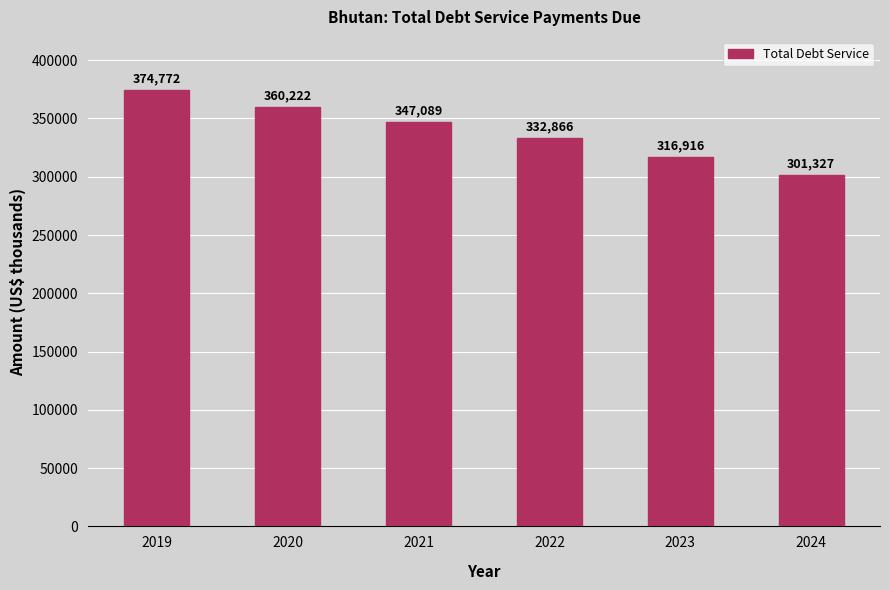

Rank the categories by value from lowest to highest.

2024, 2023, 2022, 2021, 2020, 2019